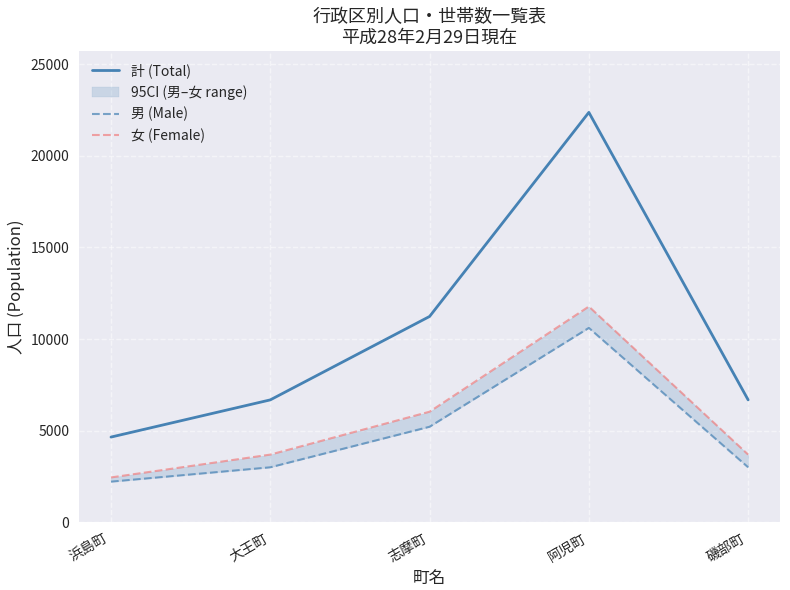

True or false: 男 (Male) and 計 (Total) intersect in this chart.

False